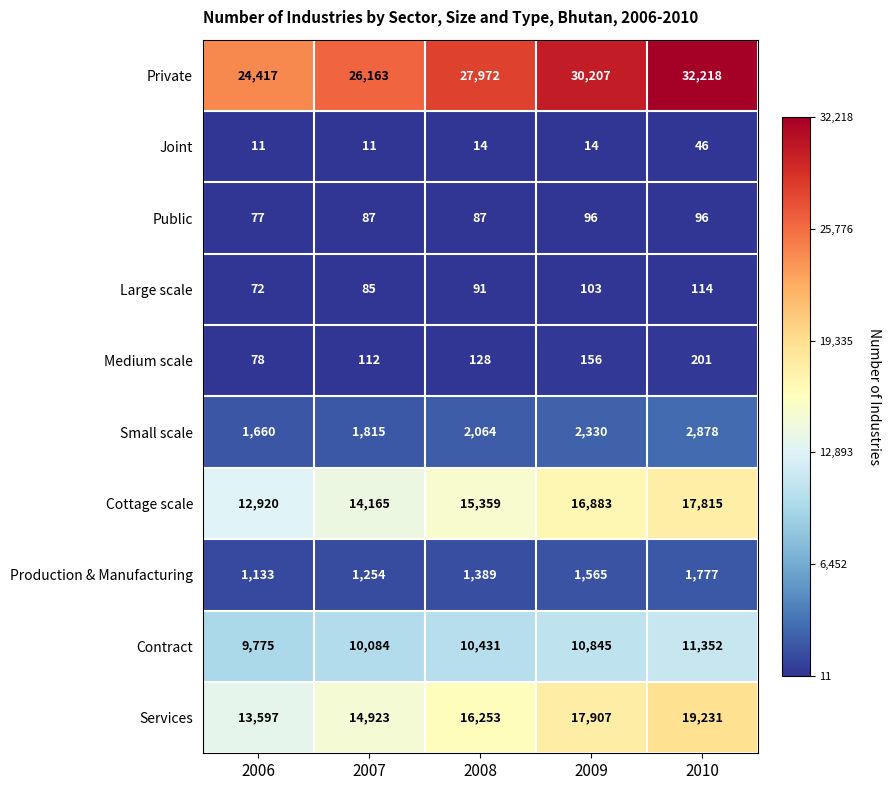

Is it true that Large scale equals 114 at 2010?

True